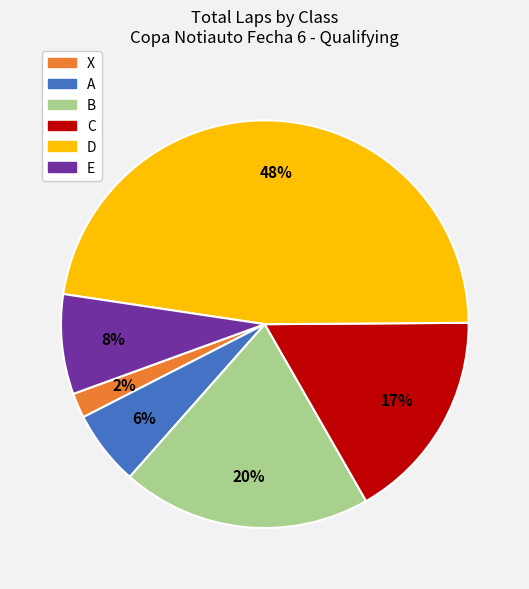

Combined, do B and D account for over 50%?

Yes